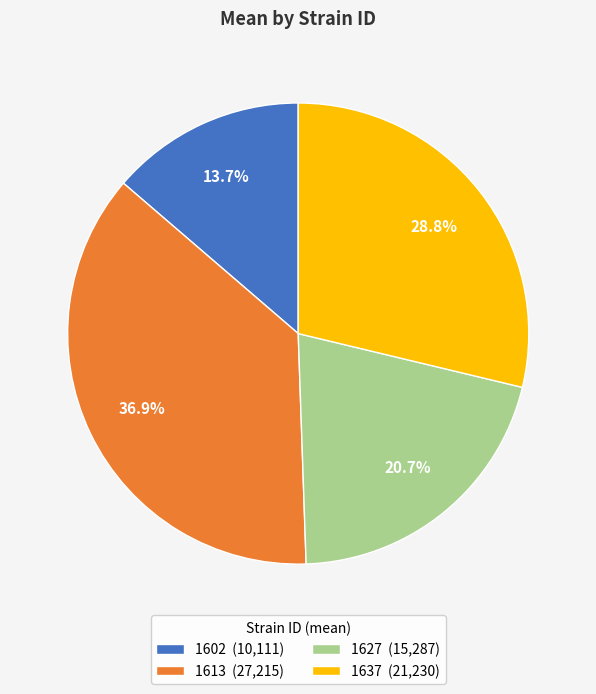

Rank the categories by value from highest to lowest.

1613, 1637, 1627, 1602